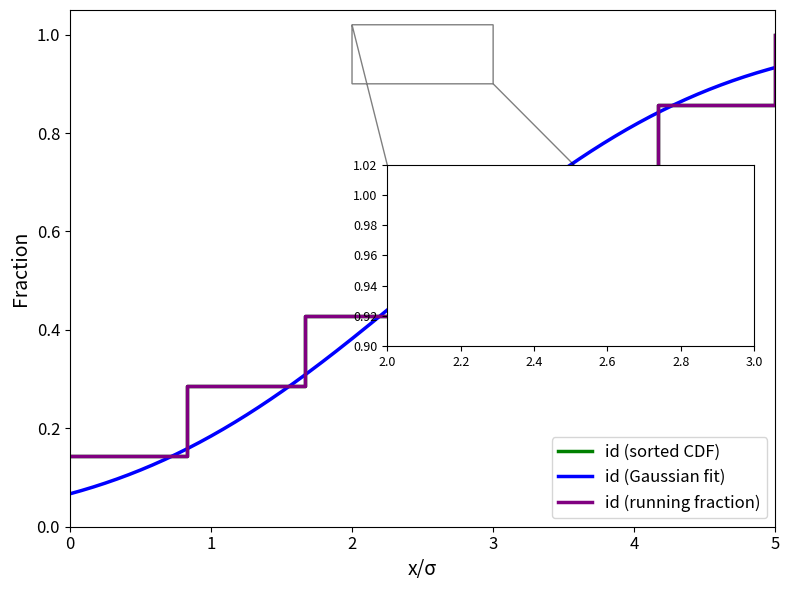

What is the value of the 3rd point from the left?

0.4